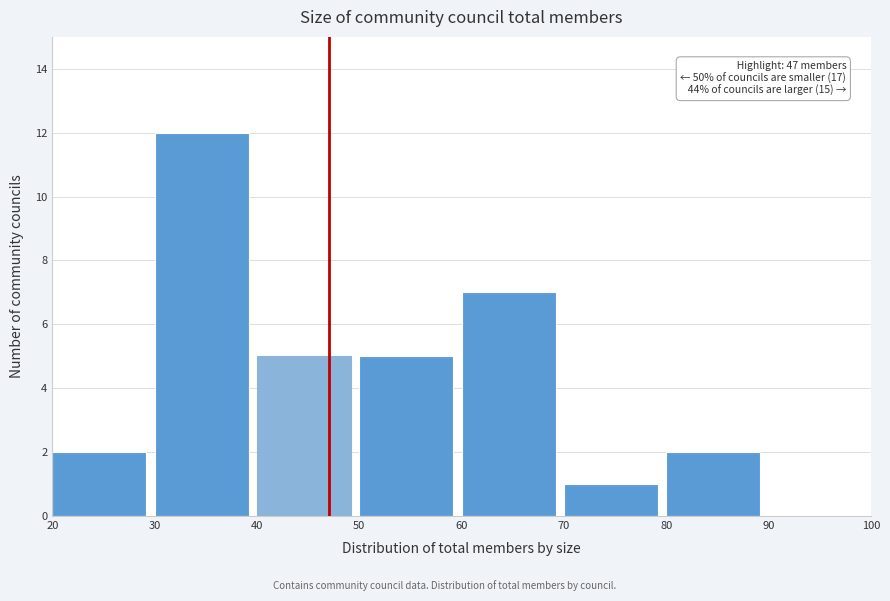

Which range on the x-axis has the tallest bar?

30 to 40